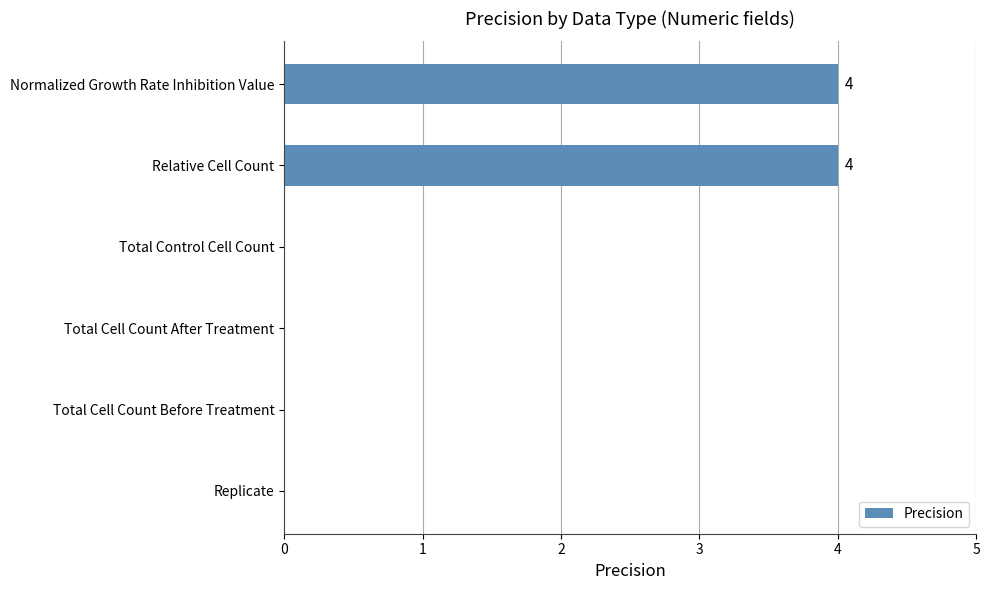

Count the number of data series in this chart.

1